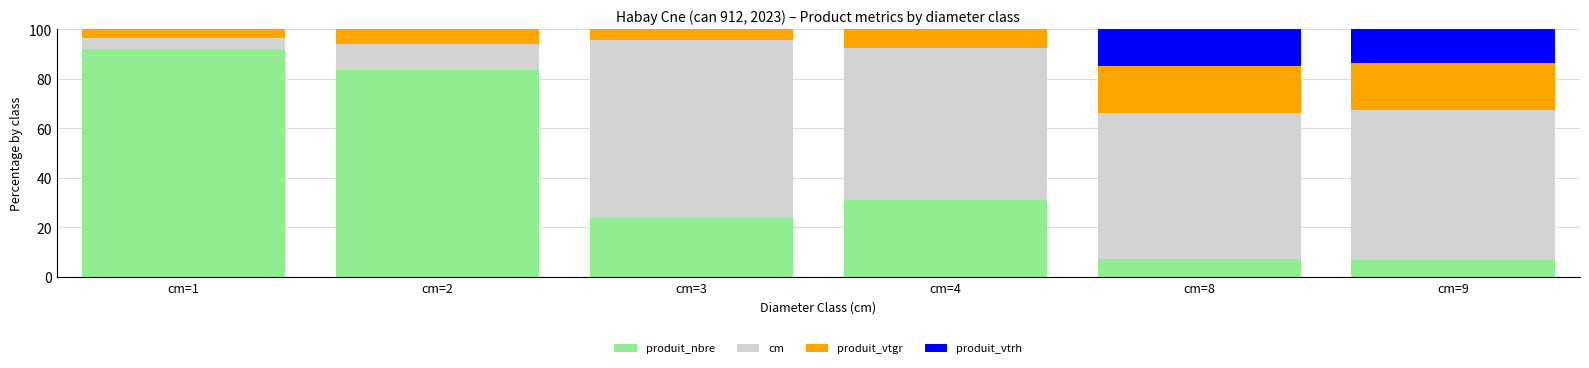

What is the highest value of the produit_nbre series?

92.2